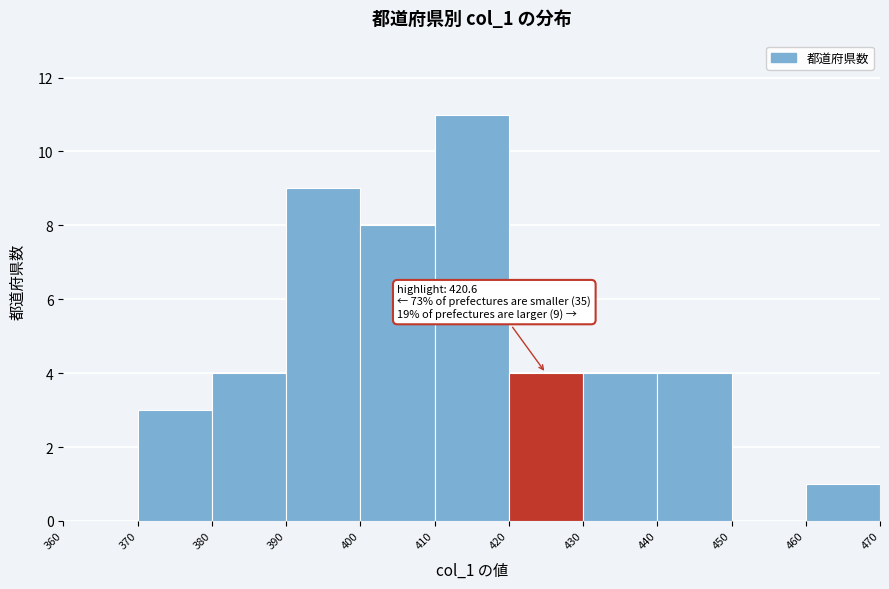

Which range on the x-axis has the tallest bar?

410 to 420